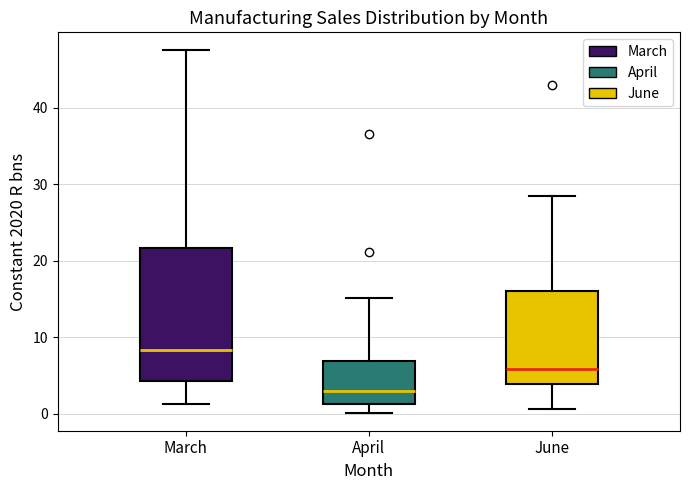

Which box is the tallest, from its lower edge to its upper edge?

March